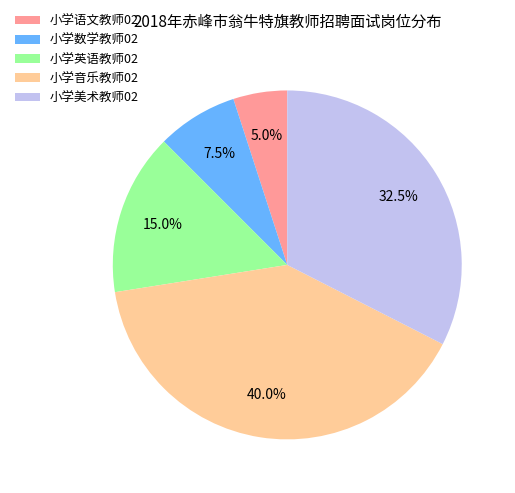

What is the total percentage of 小学数学教师02 and 小学美术教师02?

40.0%